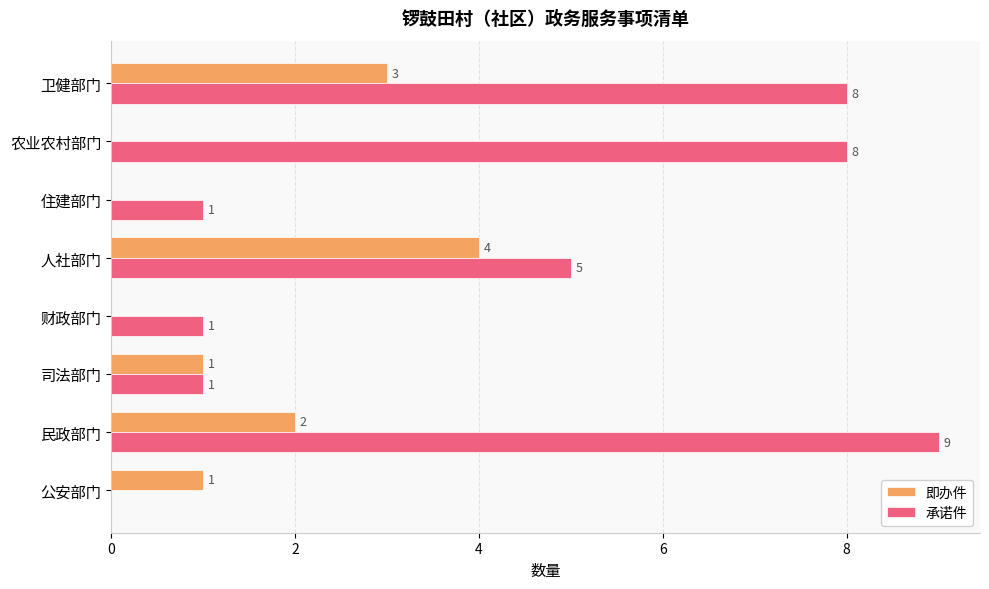

What is the sum of all 即办件 values?

11